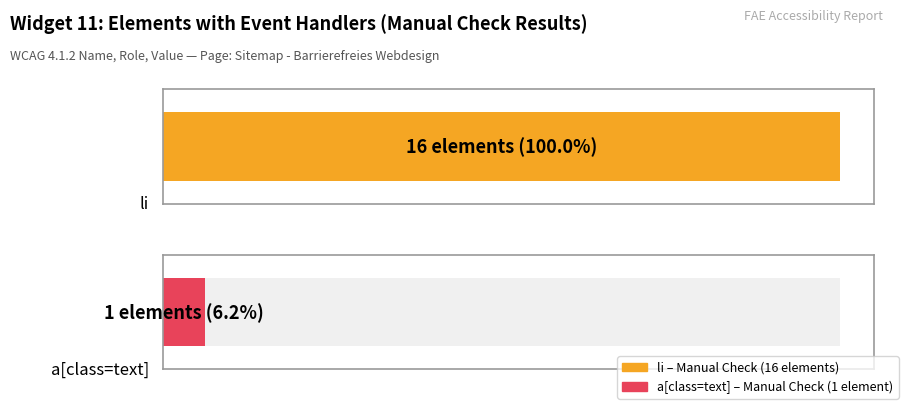

The value at li(62) is 20. True or false?

False